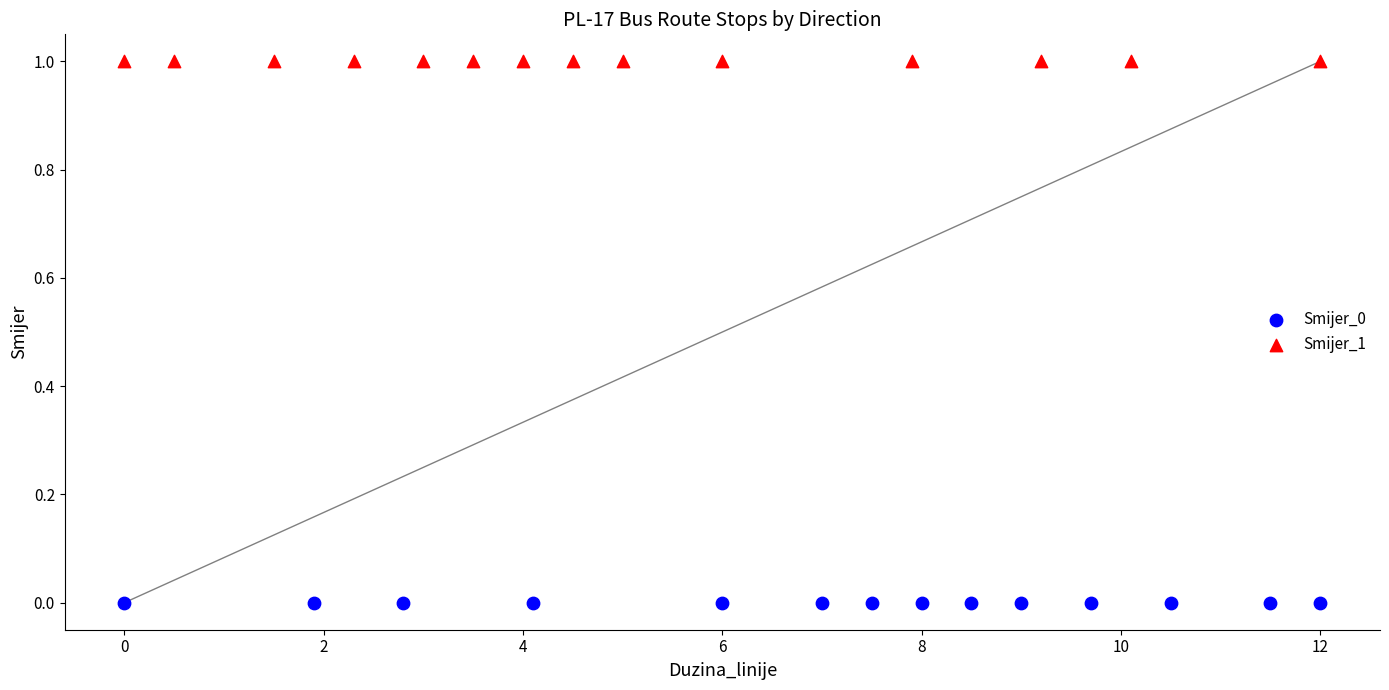

Which series contains the lowest Y value?

Smijer_0